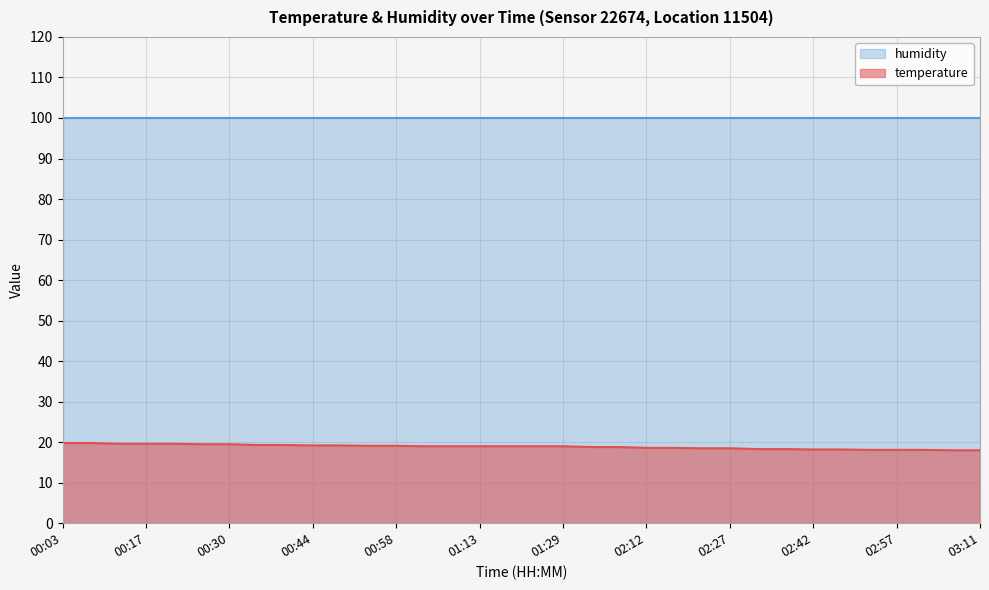

Which category has the lowest value across all series?

03:06